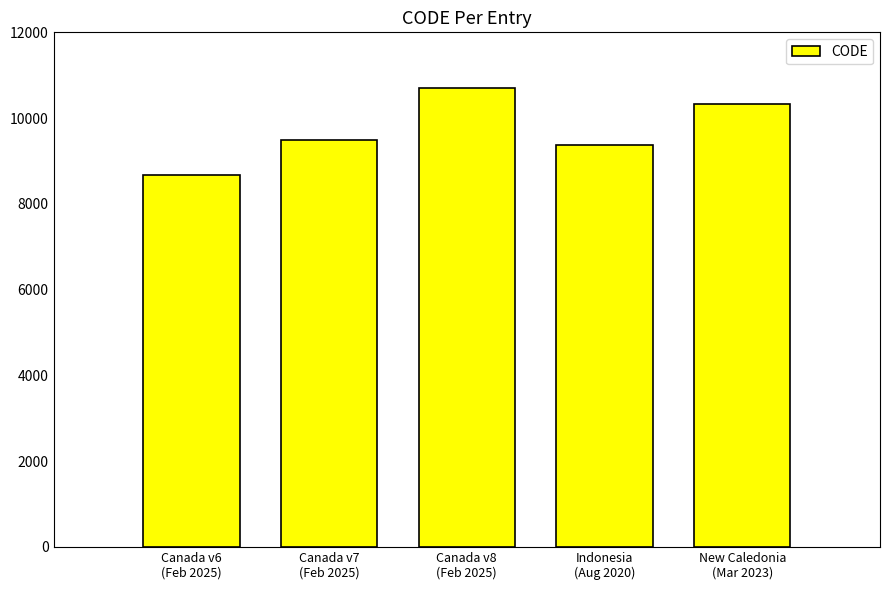

The value at New Caledonia
(Mar 2023) is 14435. True or false?

False